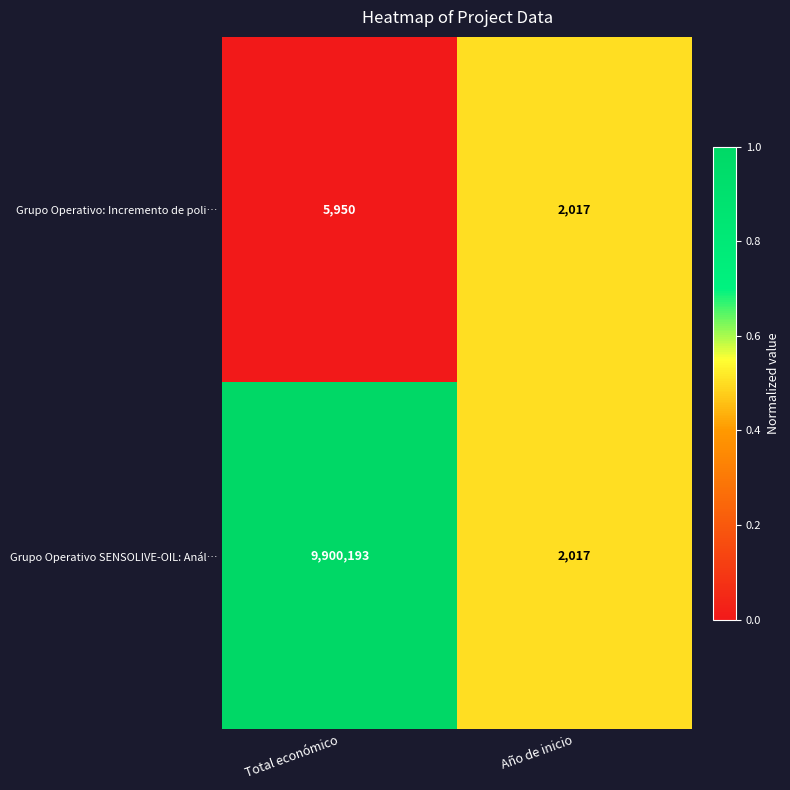

At which category does the chart reach its peak across all series?

Total económico